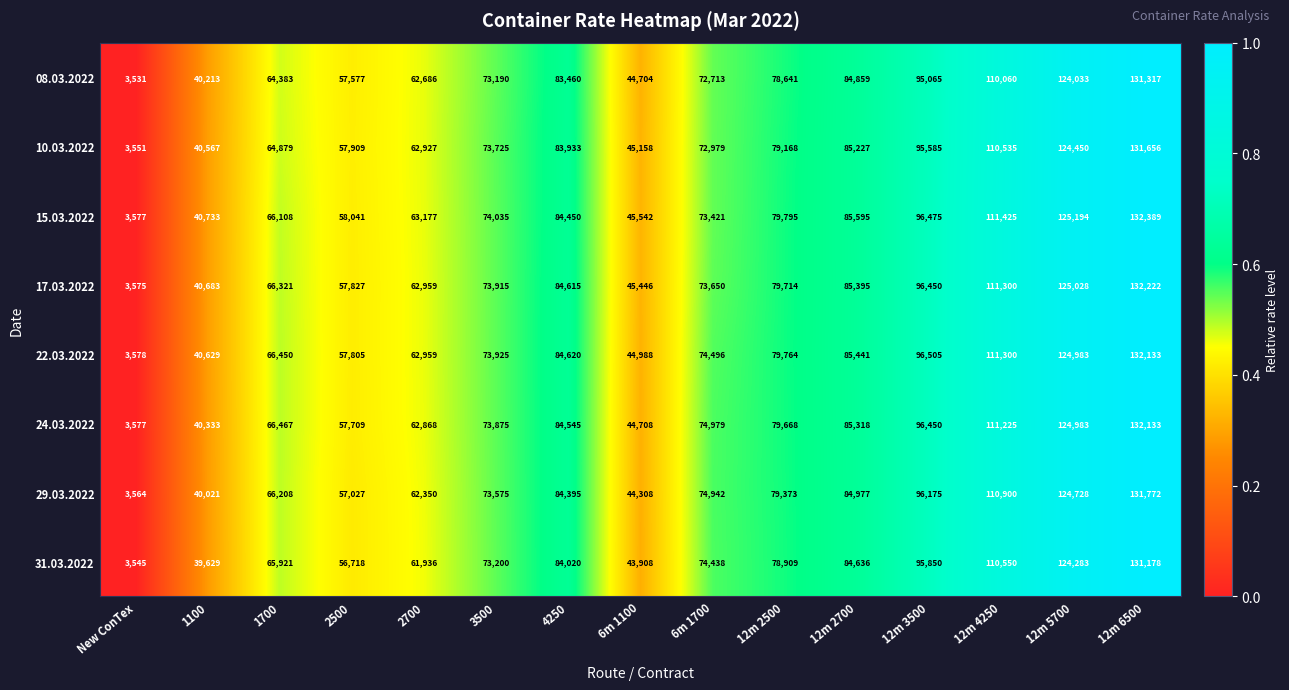

What is the difference between the 24.03.2022 values at 4250 and 12m 4250?

26680